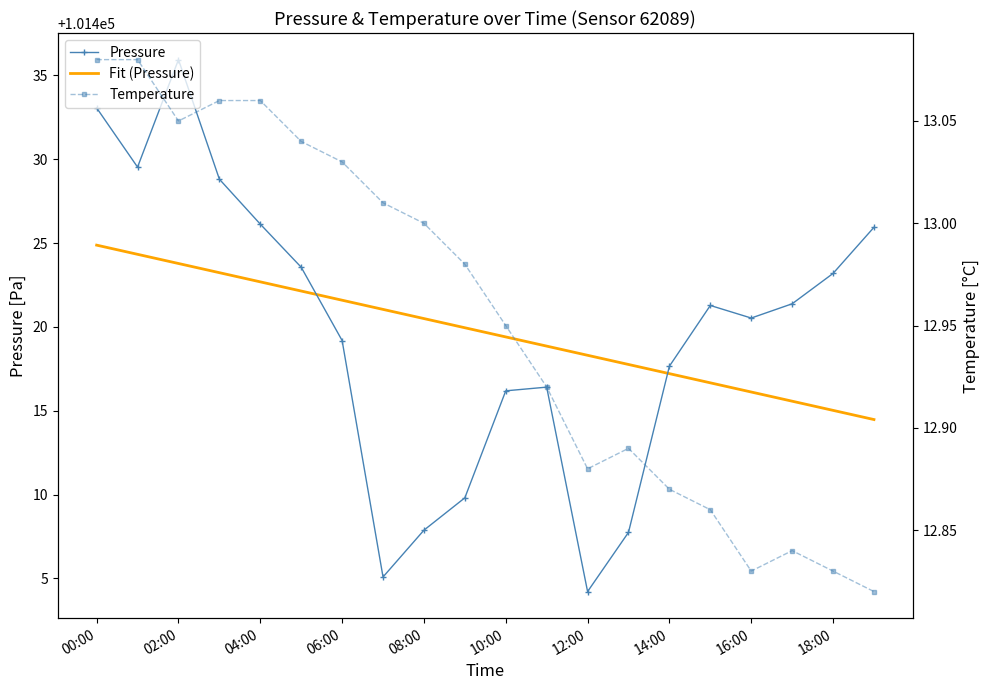

True or false: Temperature and Pressure cross at least once.

False